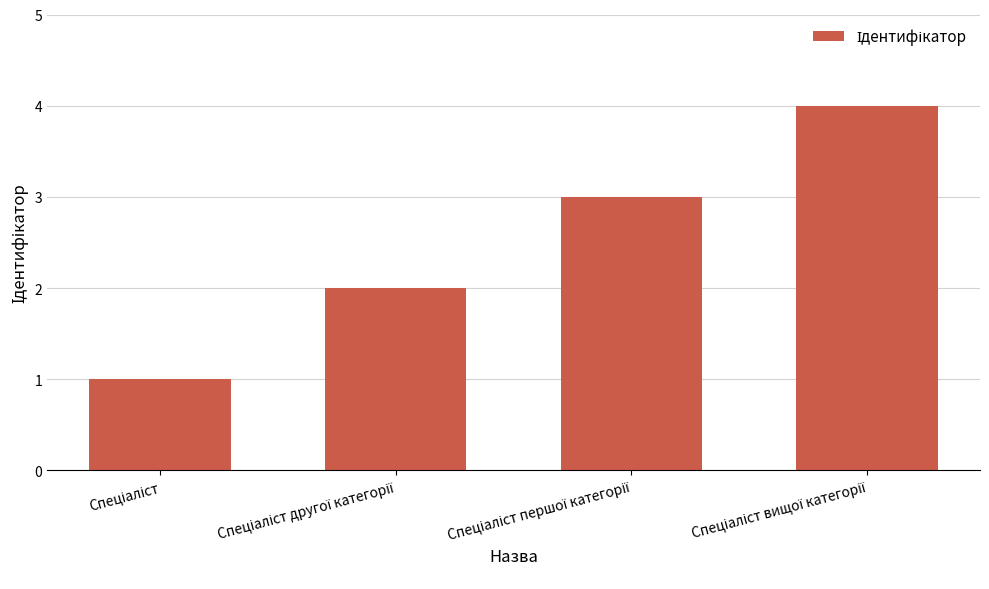

What is the maximum value shown in the chart?

4